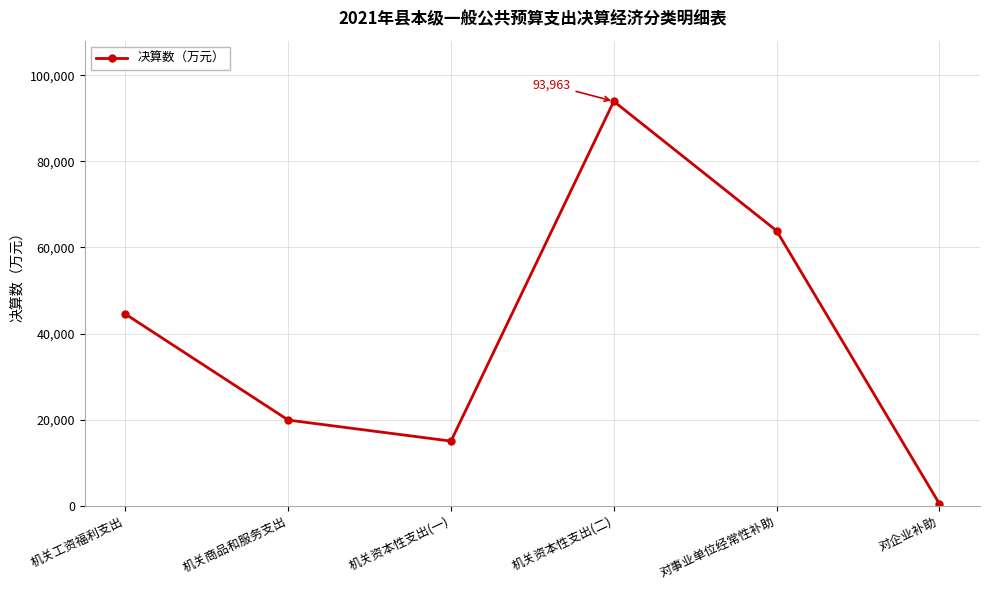

At which label is the value closest to 47221?

机关工资福利支出